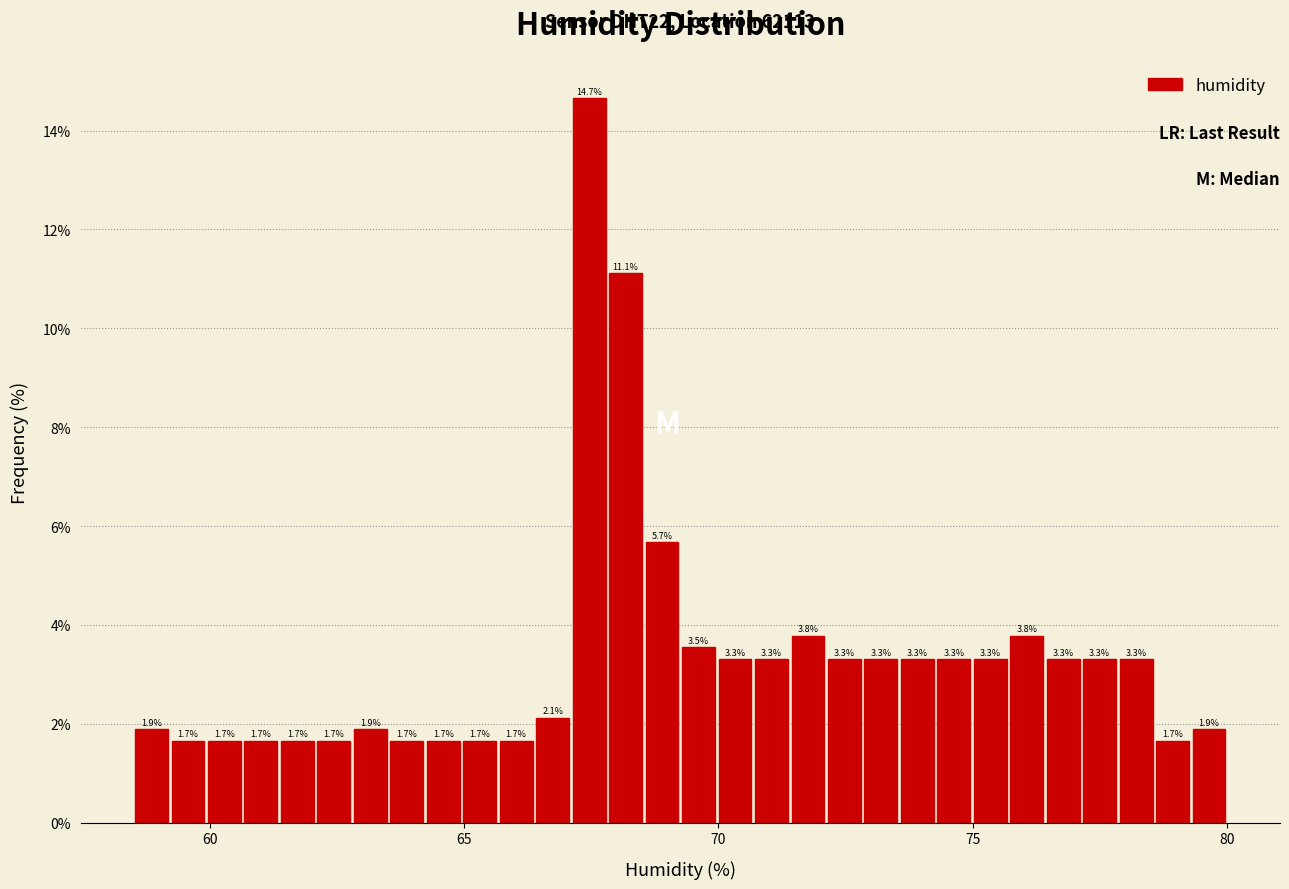

Read against the x-axis, roughly where is the centre of the tallest bar?

67.5